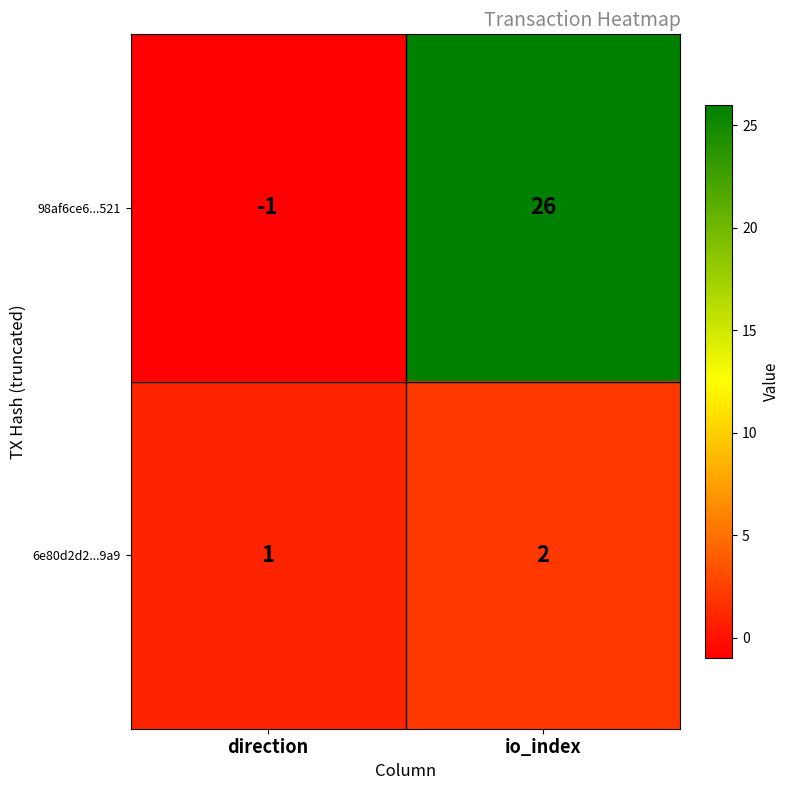

Is it true that 6e80d2d2...9a9 equals 1 at io_index?

False